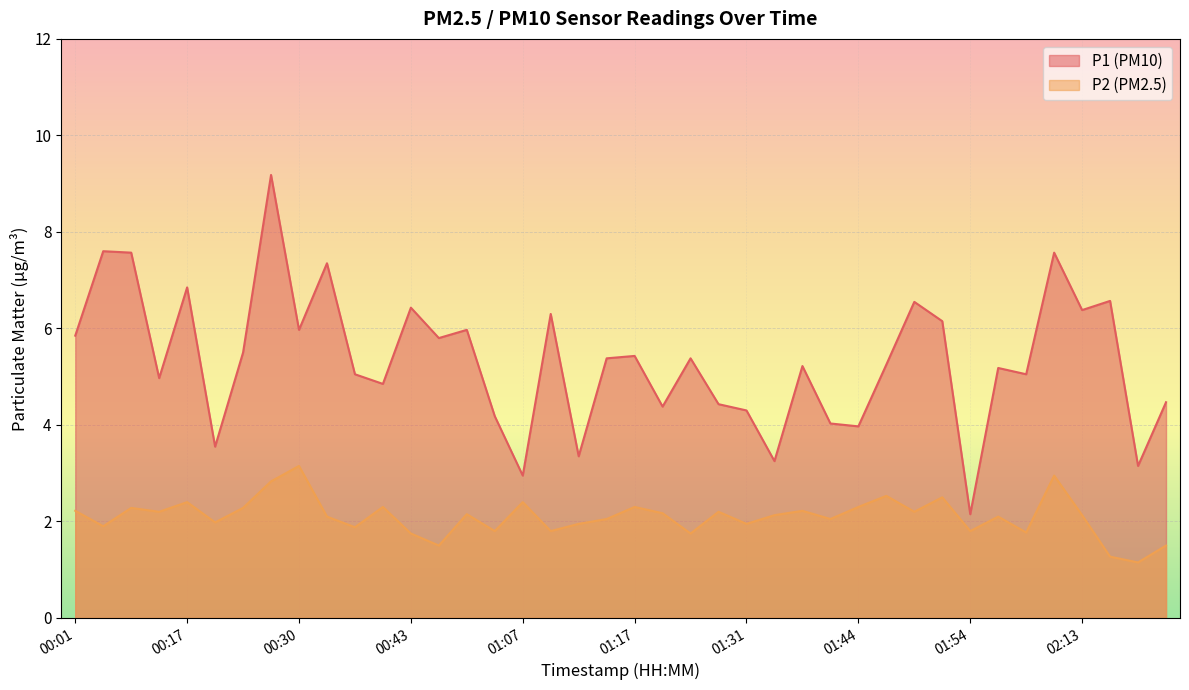

At how many categories does at least one series exceed 8?

1